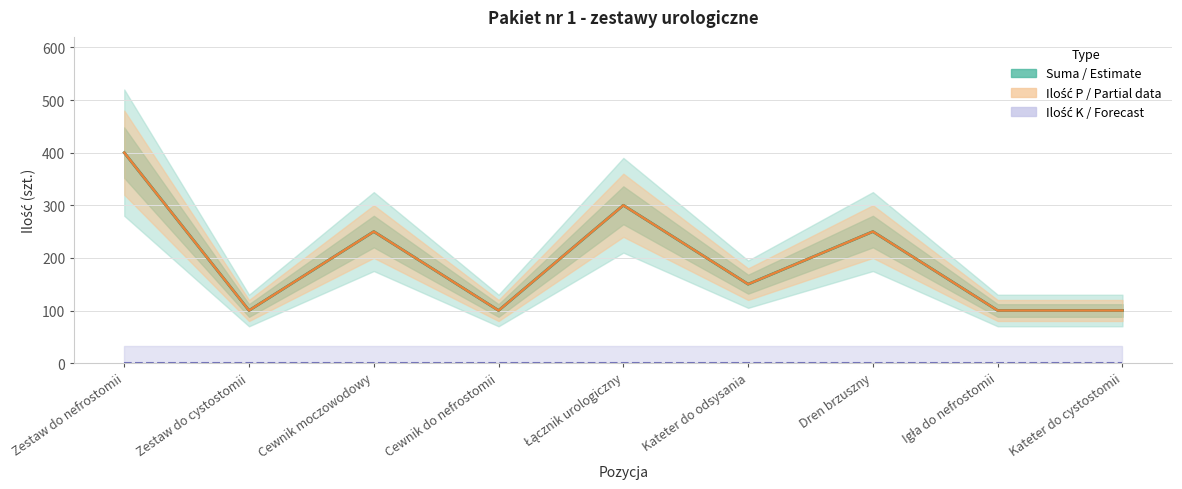

List the labels in order of Suma value, largest first.

Zestaw do nefrostomii, Łącznik urologiczny, Cewnik moczowodowy, Dren brzuszny, Kateter do odsysania, Zestaw do cystostomii, Cewnik do nefrostomii, Igła do nefrostomii, Kateter do cystostomii